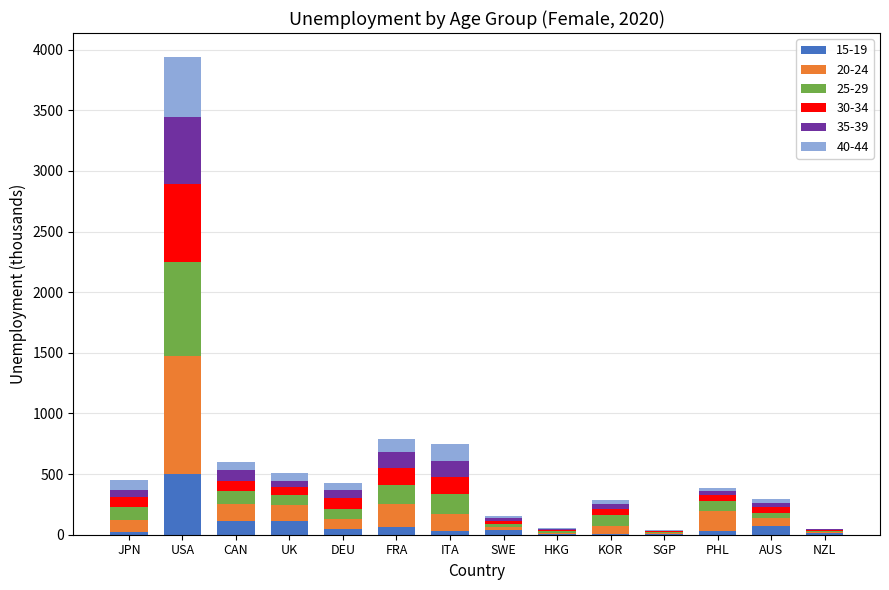

Which category has the highest value in the 15-19 series?

USA